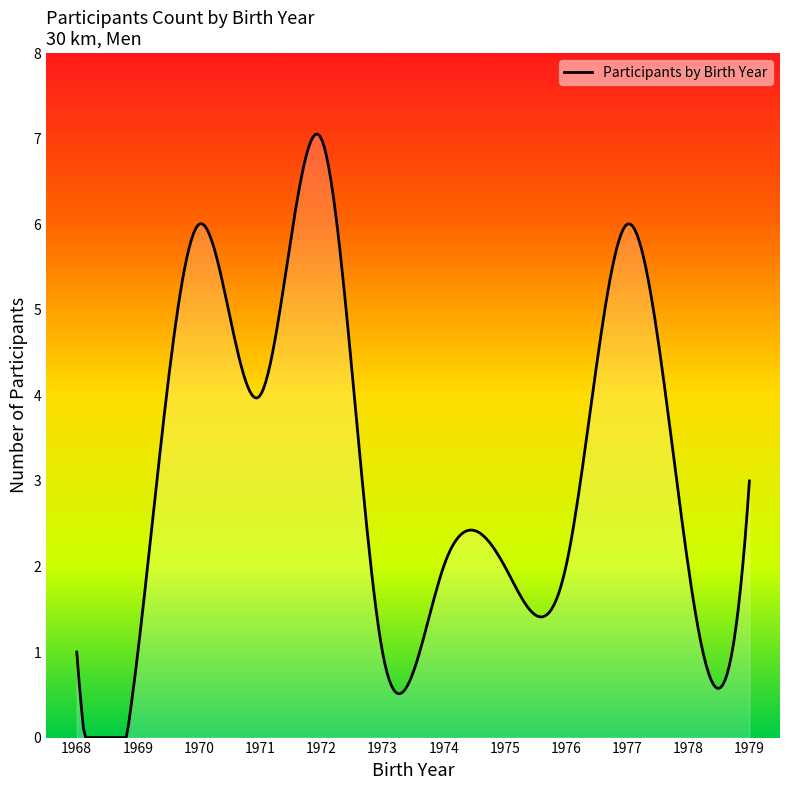

What is the difference between the maximum and minimum values?

7.1